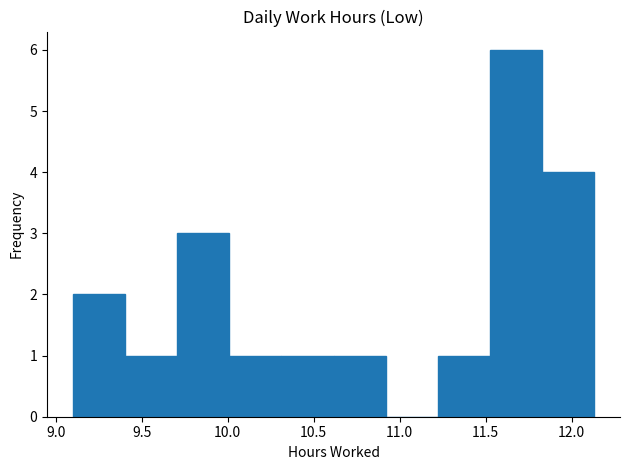

Reading left to right, transcribe this chart: for each bar, give the range it covers on the x-axis and its height. Neither the bar edges nor the heights are printed on the chart, so give them approximately, as read against the axes.

9.10 to 9.40: 2
9.40 to 9.70: 1
9.70 to 10.00: 3
10.00 to 10.30: 1
10.30 to 10.60: 1
10.60 to 10.90: 1
10.90 to 11.20: 0
11.20 to 11.50: 1
11.50 to 11.85: 6
11.85 to 12.15: 4